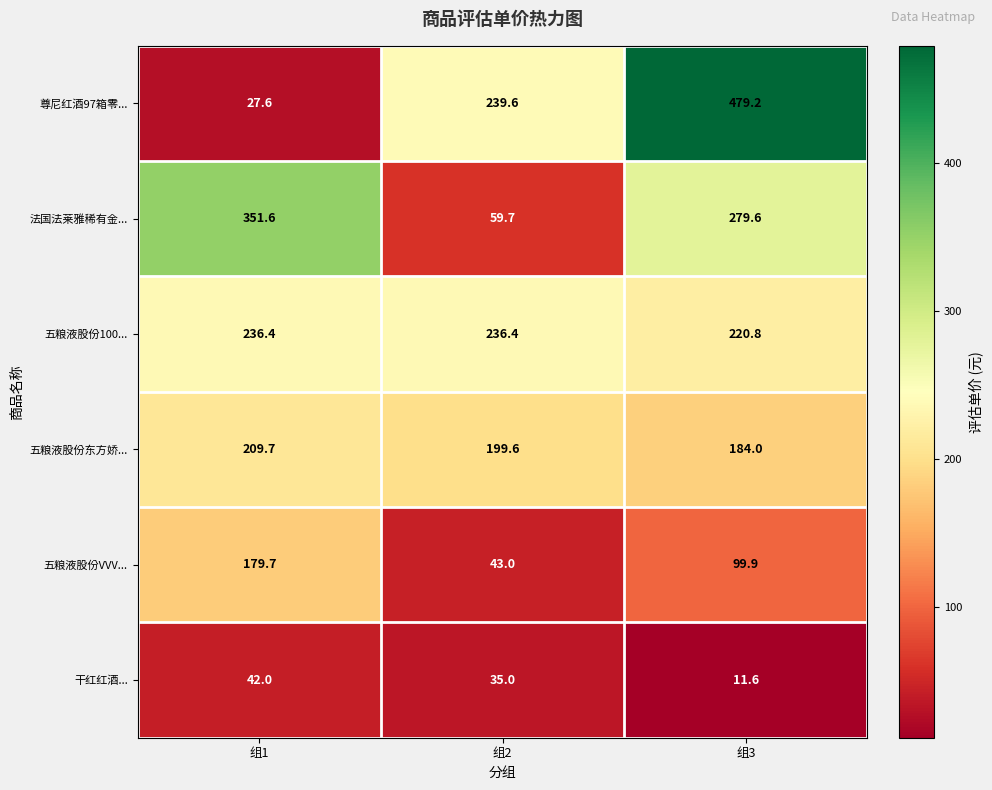

What is the difference between the maximum and minimum values in the 五粮液股份VVV... series?

136.7